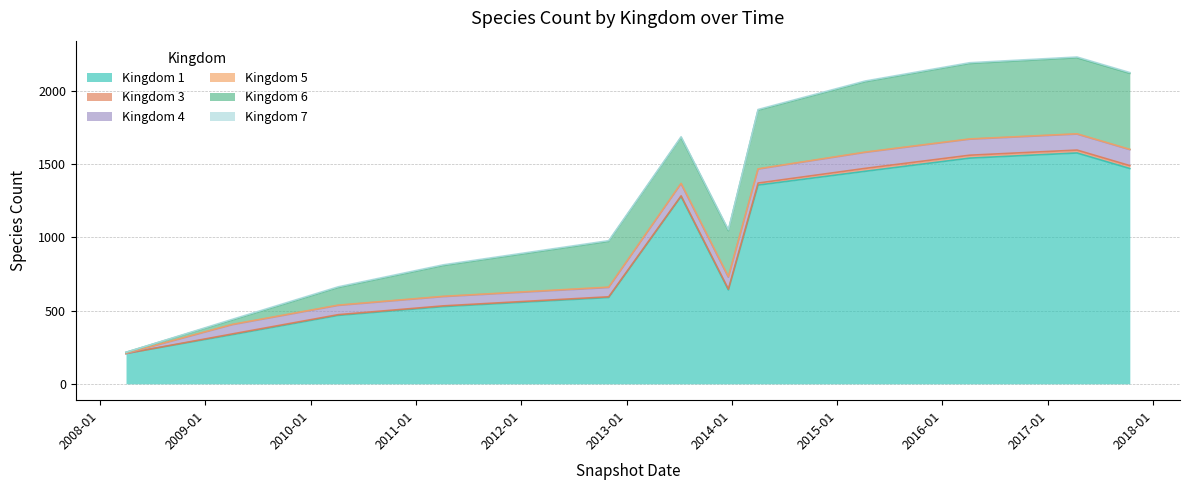

What is the total value across all series at 2014-04-02?

1872